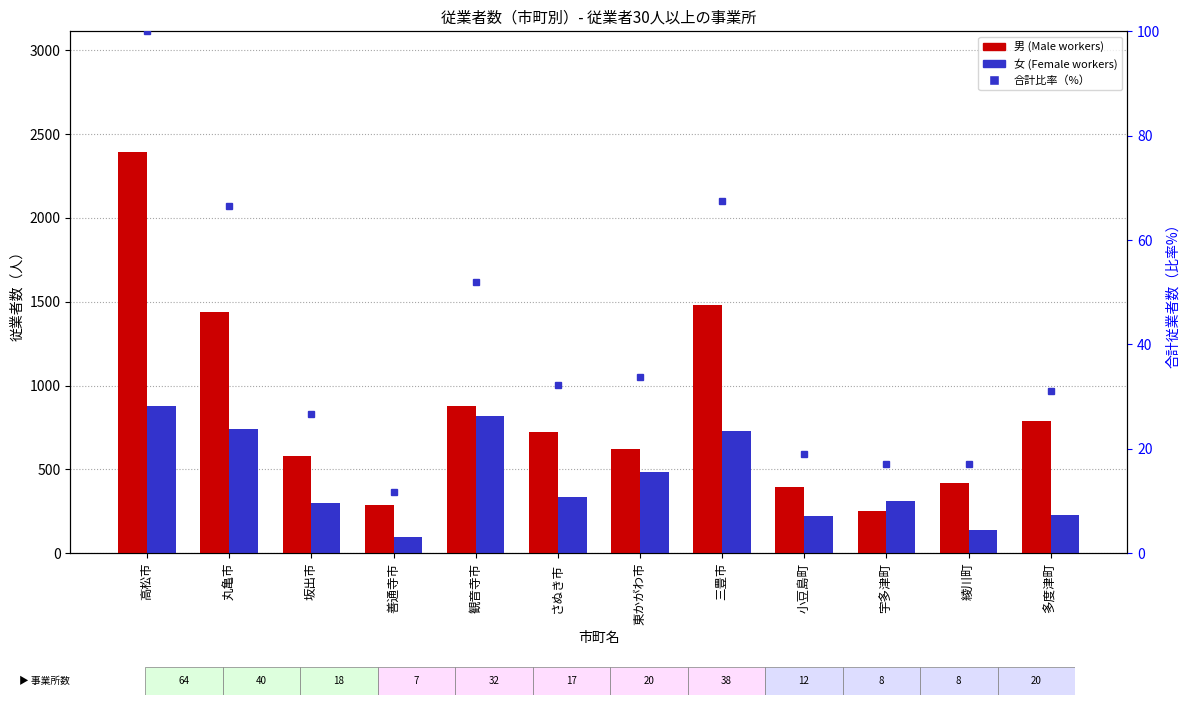

What value does the 女 (Female workers) series have at 綾川町, to the nearest 50?

150